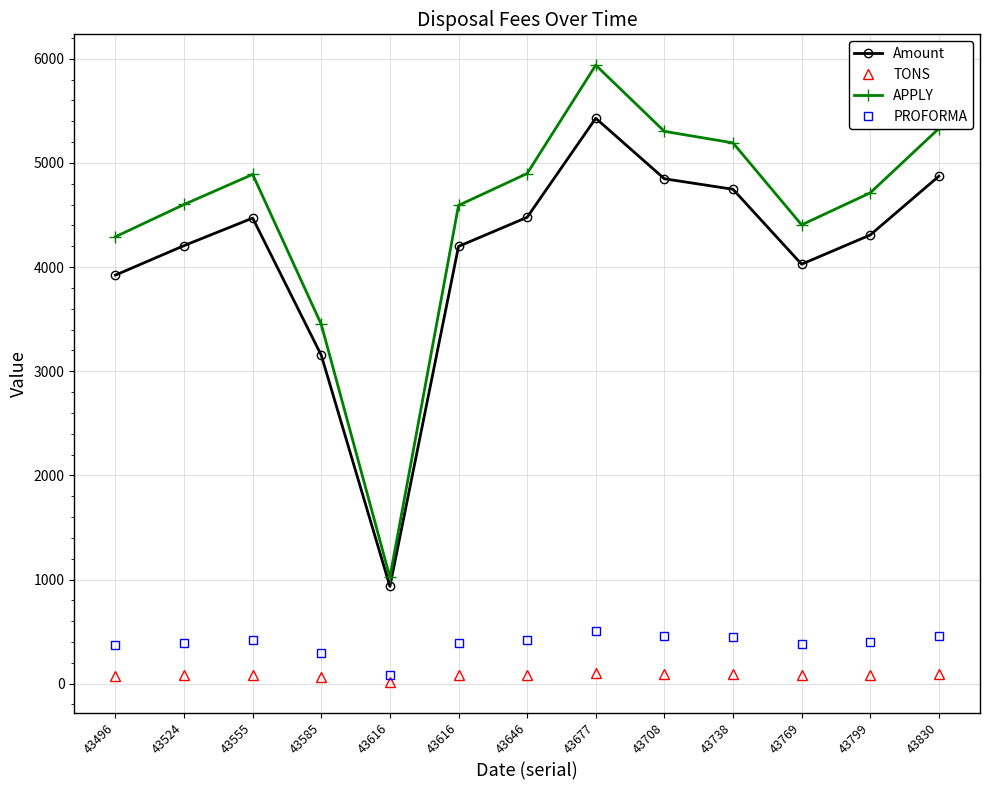

Reading left to right, extract all data points from this chart.

Amount: 3922.9	4206.1	4470.4	3153.0	934.2	4198.4	4478.0	5429.0	4847.9	4746.9	4027.5	4308.1	4872.4
TONS: 76.9	82.4	87.6	61.8	18.3	82.3	87.8	106.4	95.0	93.0	78.9	84.4	95.5
APPLY: 4291.2	4601.0	4890.1	3449.1	1021.9	4592.6	4898.4	5938.7	5303.1	5192.6	4405.6	4712.6	5329.9
PROFORMA: 368.3	394.9	419.7	296.0	87.7	394.2	420.4	509.7	455.1	445.7	378.1	404.5	457.4